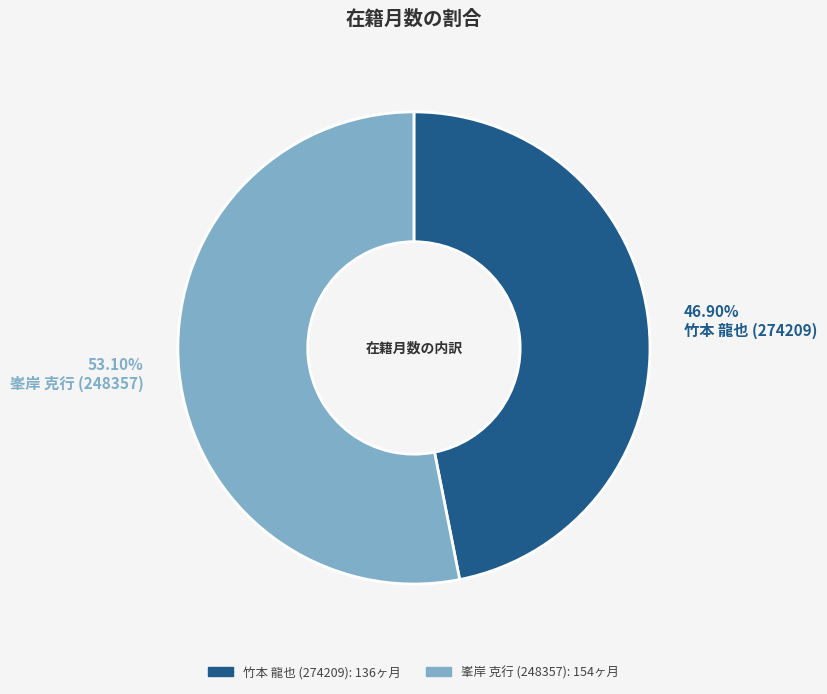

What is the ratio of the value at 竹本 龍也 (274209) to the value at 峯岸 克行 (248357)?

0.9